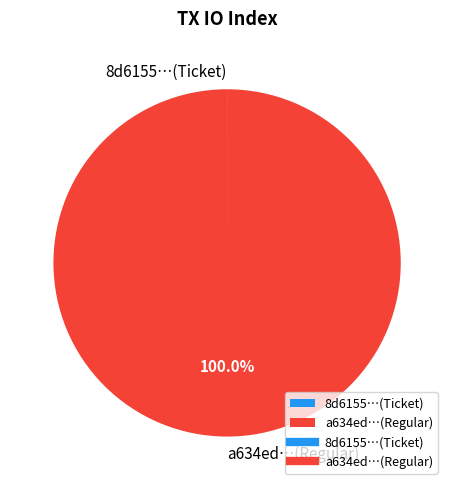

Is there a majority slice in this chart?

Yes